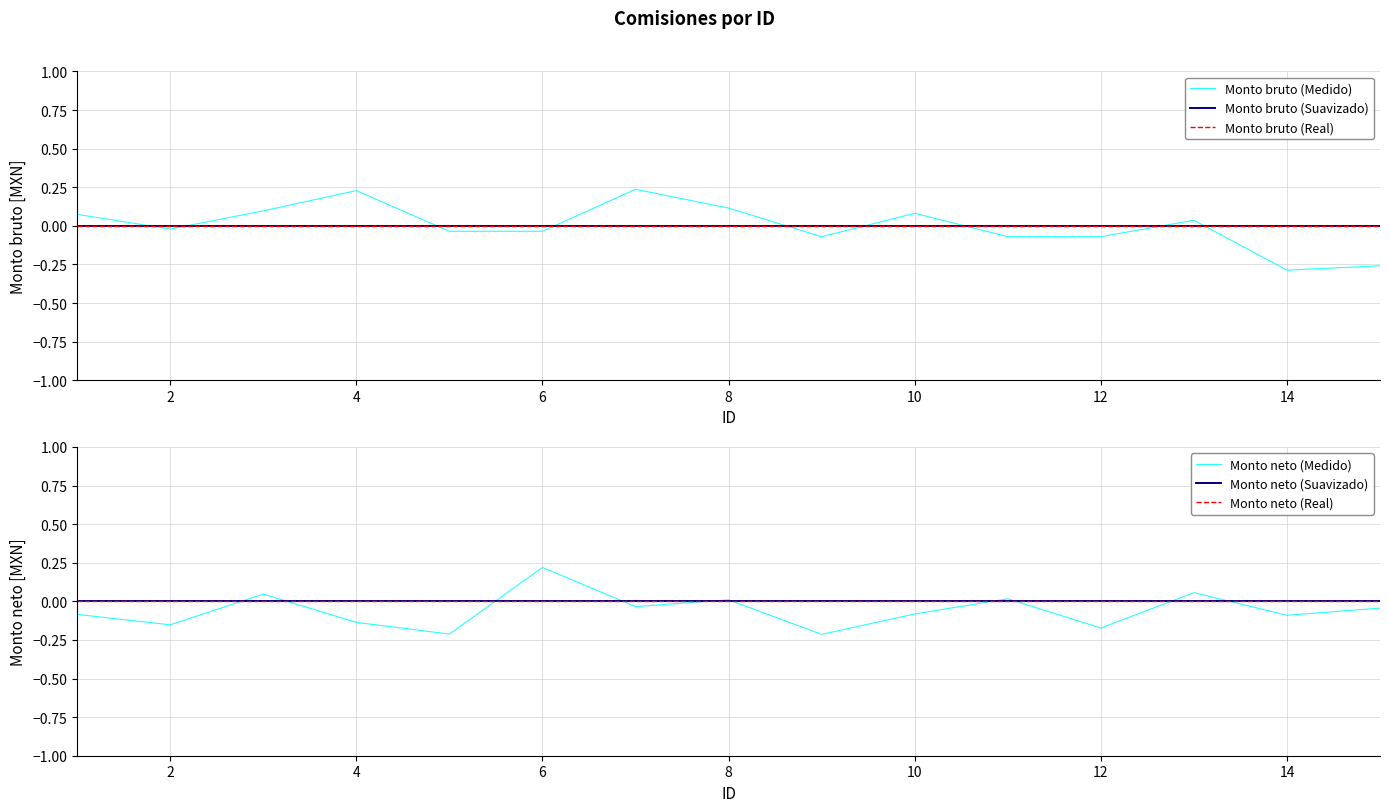

Which category has the lowest value across all series?

13